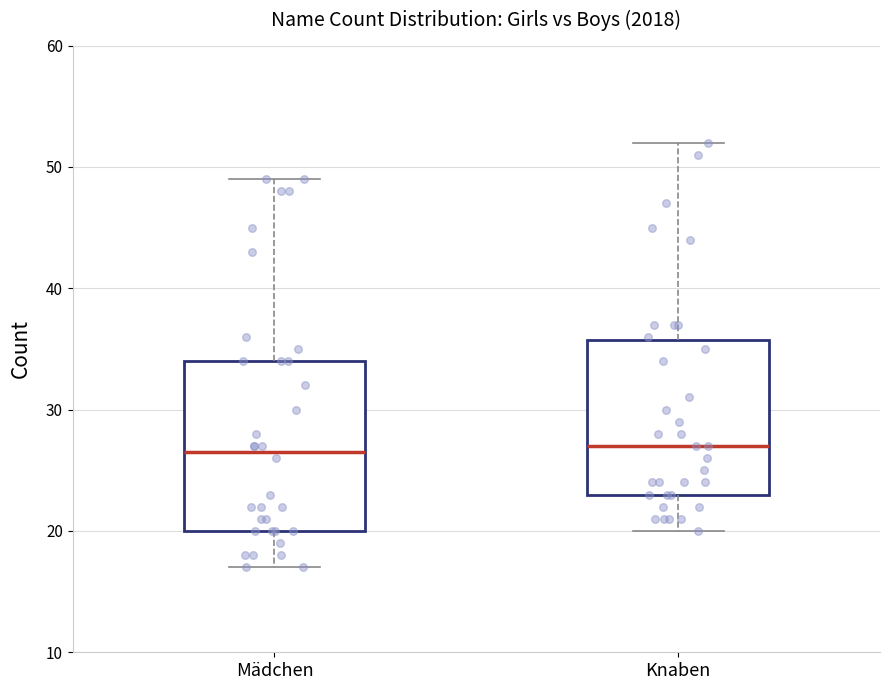

Reading left to right, read every box against the y-axis: the position of its median line, the range the box covers, and the ends of its whiskers. The values are not printed on the chart, so give them approximately, as read against the axis.

Mädchen: median 27, box 20 to 34, whiskers 17 to 49
Knaben: median 27, box 23 to 36, whiskers 20 to 52